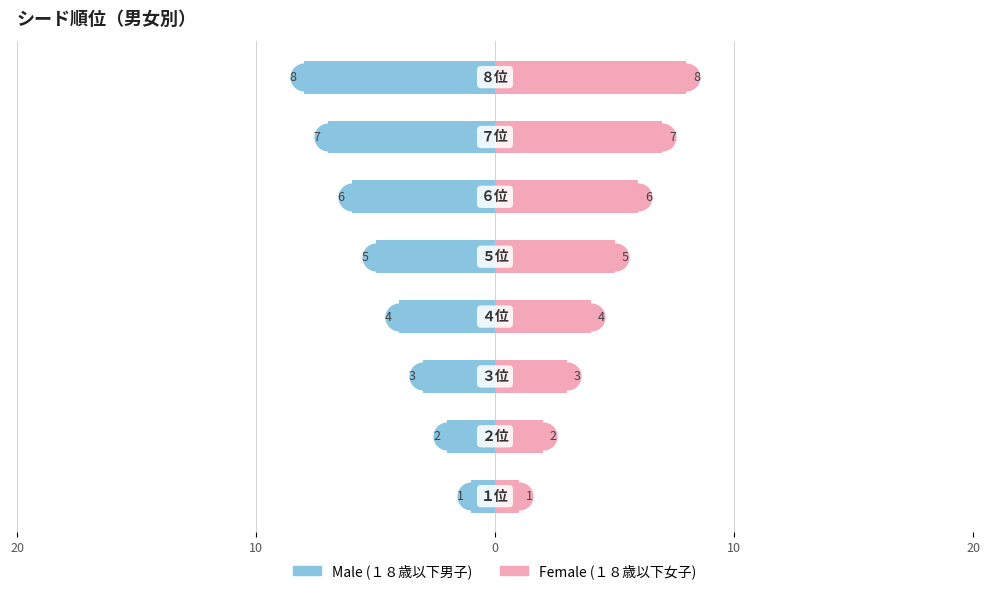

List the series in order of their peak value, highest first.

Female, Male